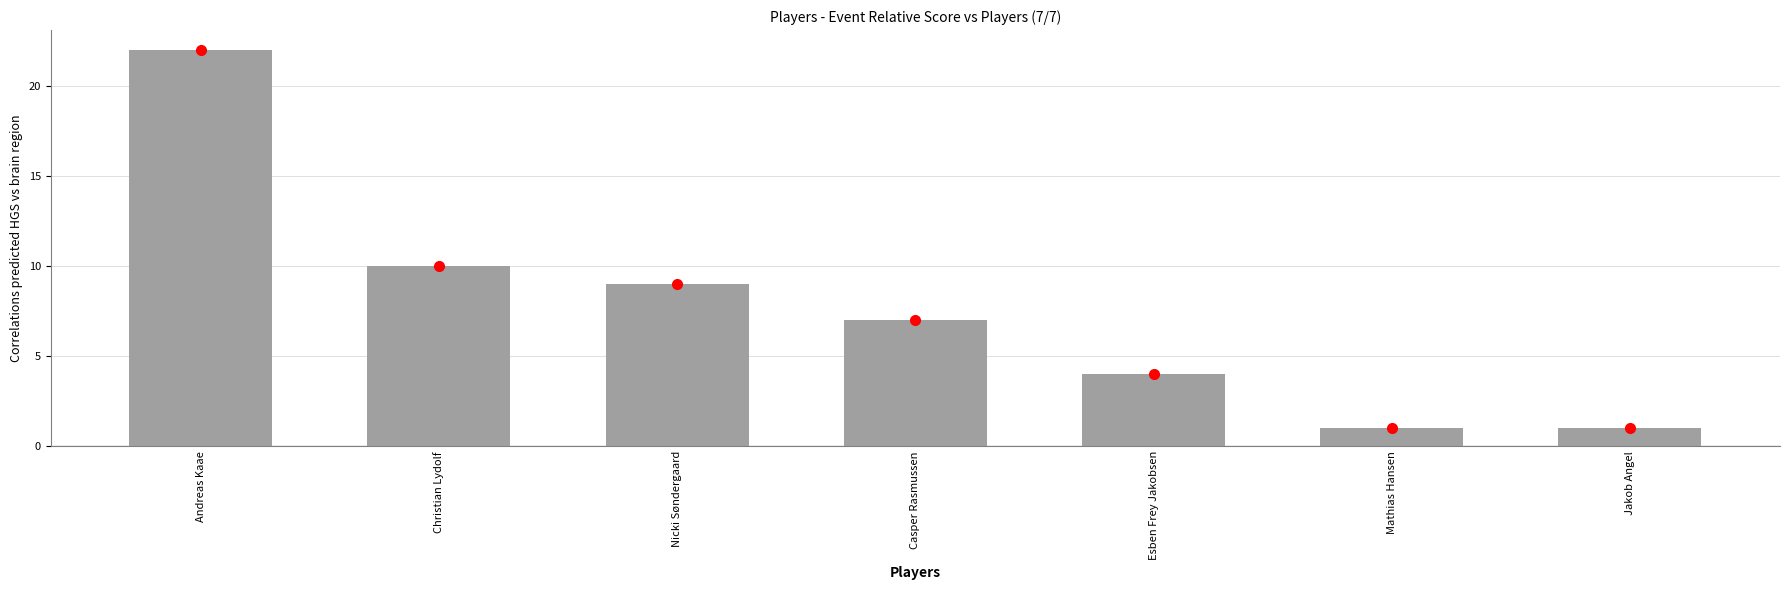

Which label corresponds to the largest value in the chart?

Andreas Kaae